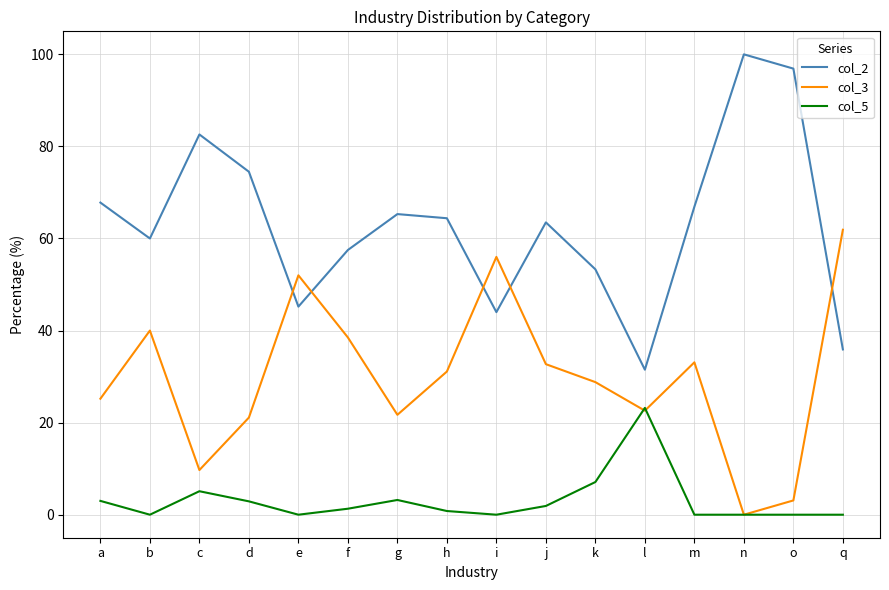

Which series changed the most between g and n?

col_2